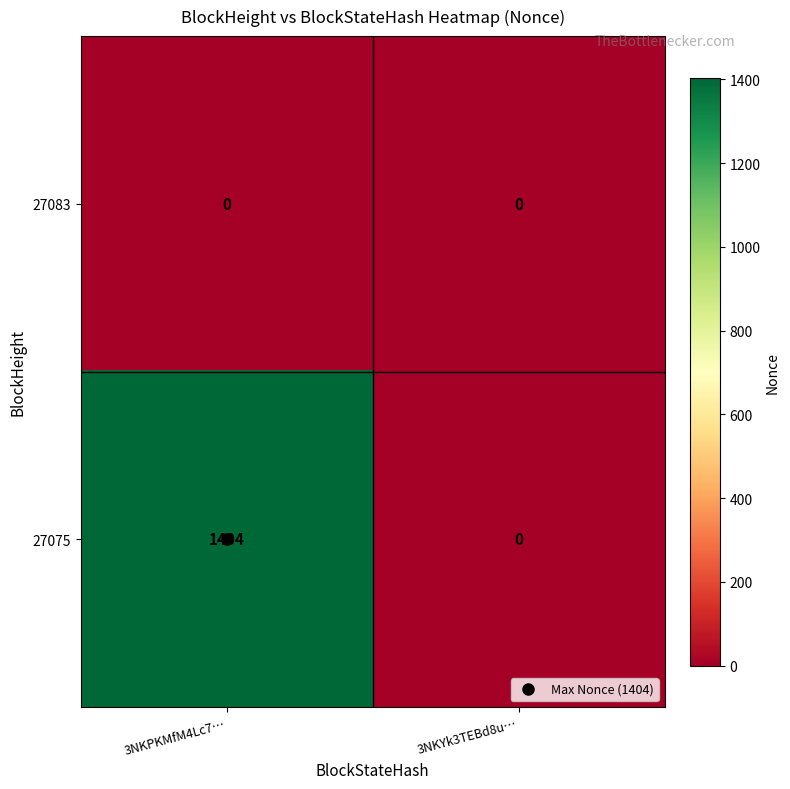

How many data points does each series have?

2